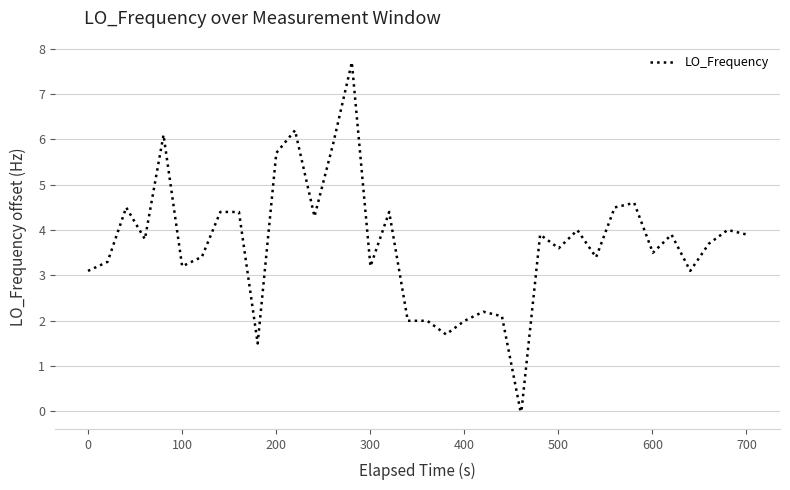

What is the greatest value displayed?

7.7